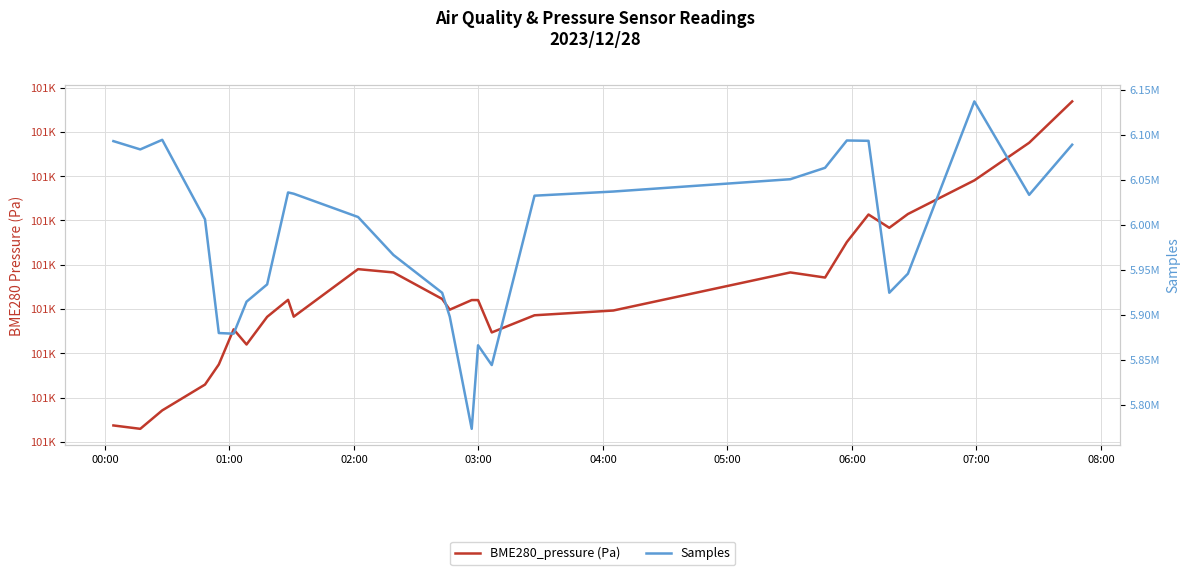

How many lines are shown in the chart?

2